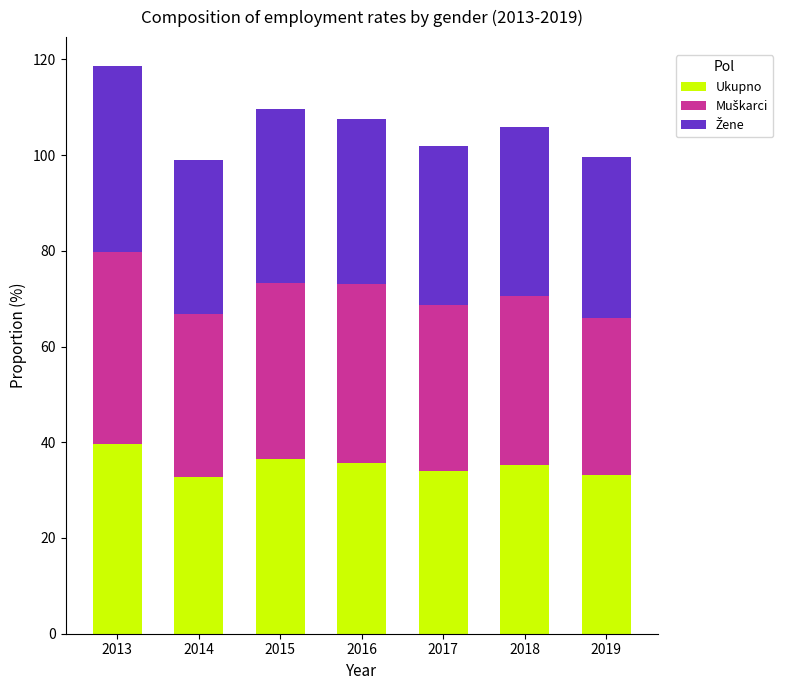

Which category has the highest value in the Ukupno series?

2013